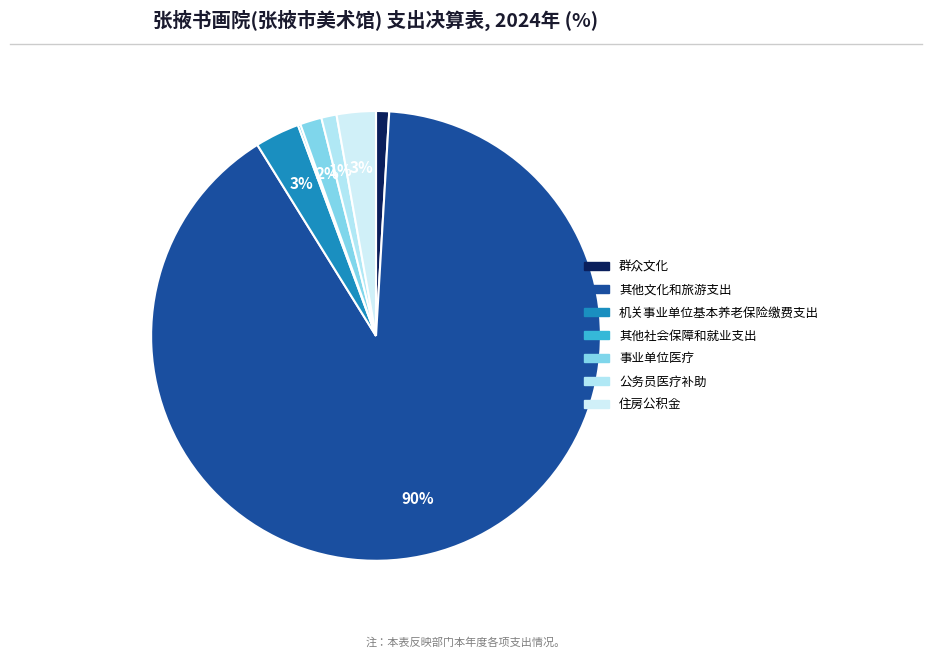

What is the majority slice?

其他文化和旅游支出